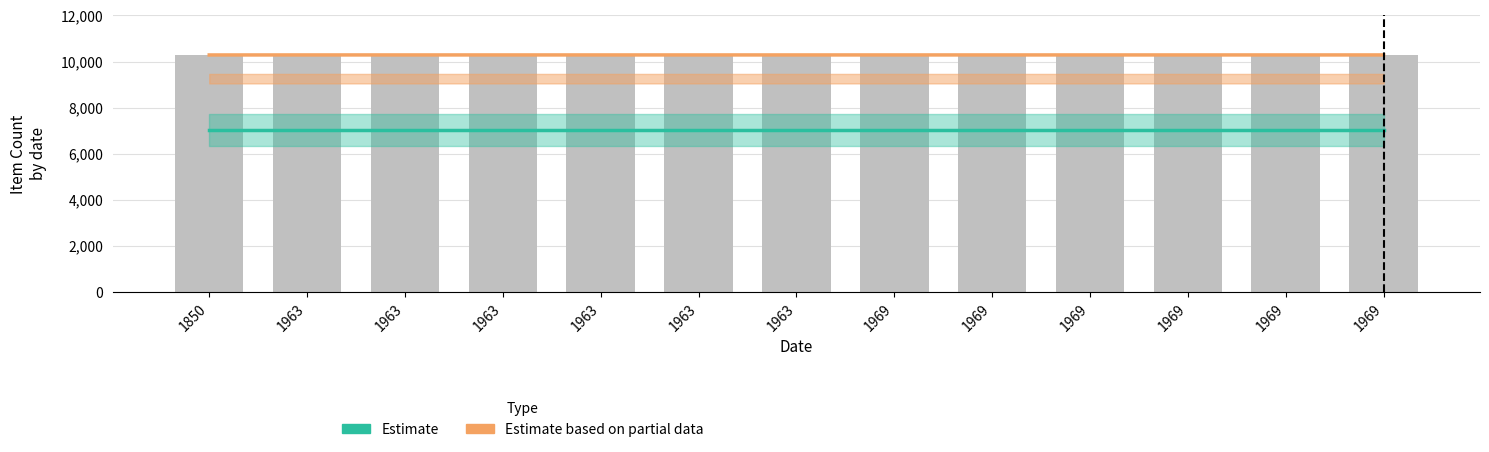

Which category has the lowest value in the Estimate series?

1850